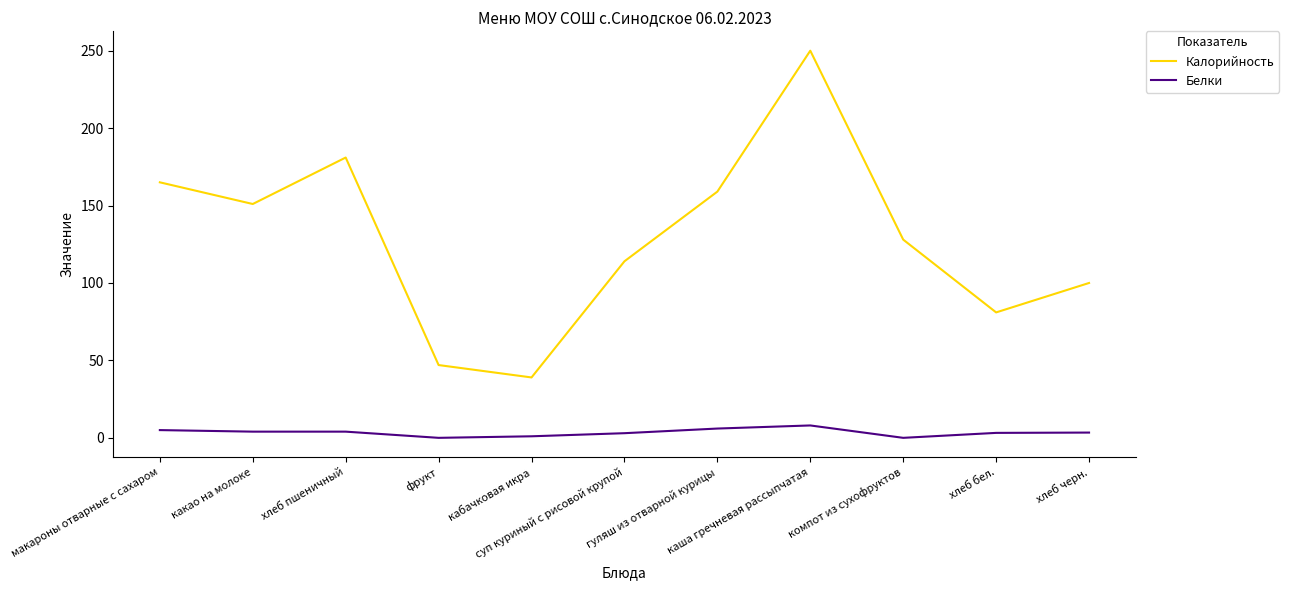

What is the sum of all Белки values?

37.6